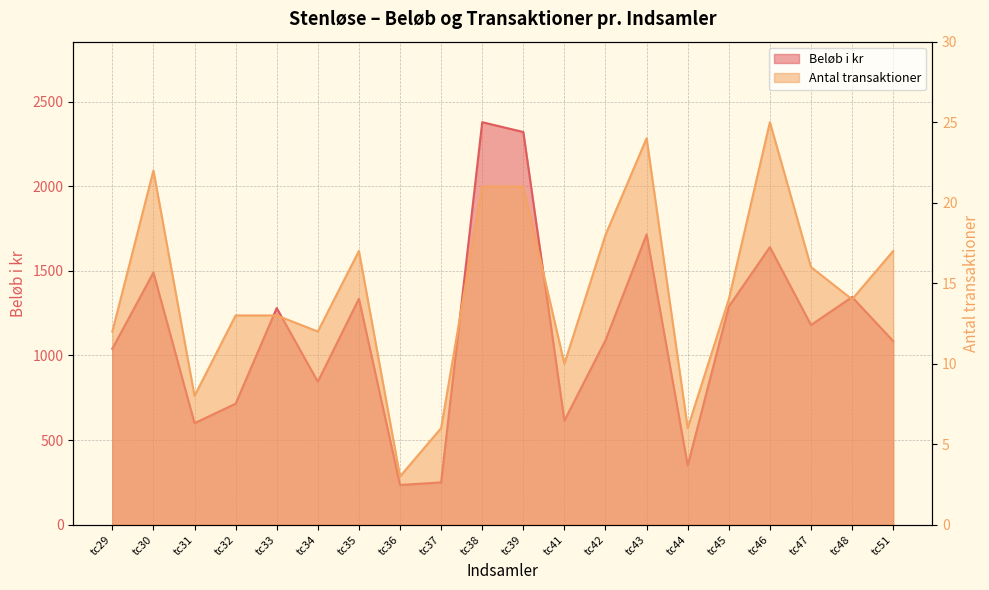

What is the minimum value for Antal transaktioner?

3